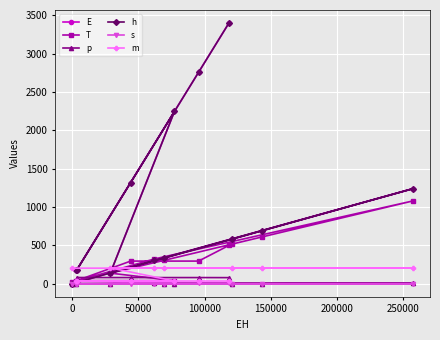

Which series has the largest range (max minus min)?

E